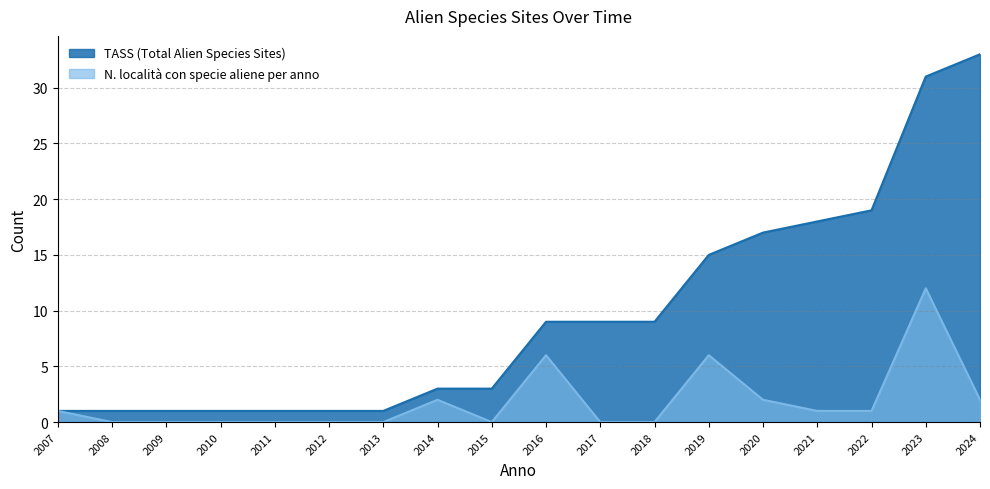

What is the greatest value displayed?

33